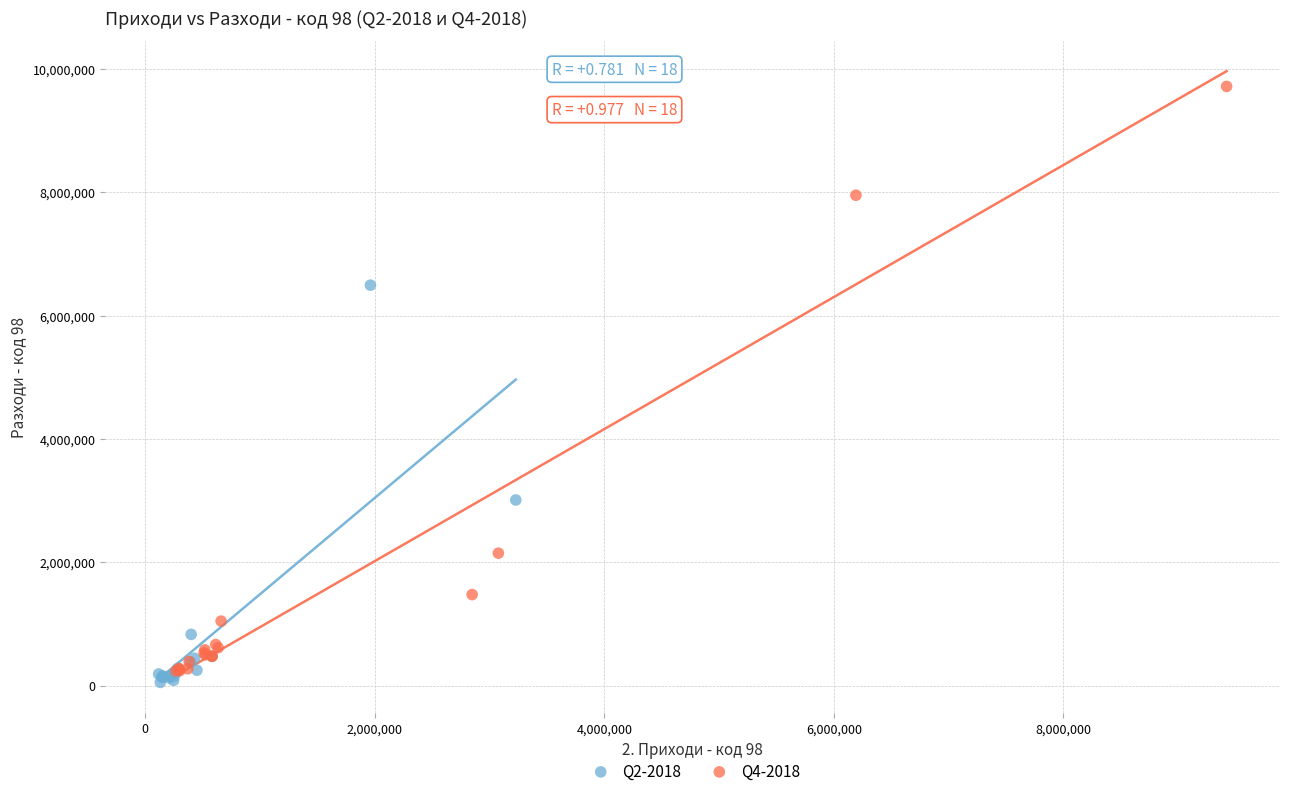

Which series has the widest spread of Y values?

Q4-2018